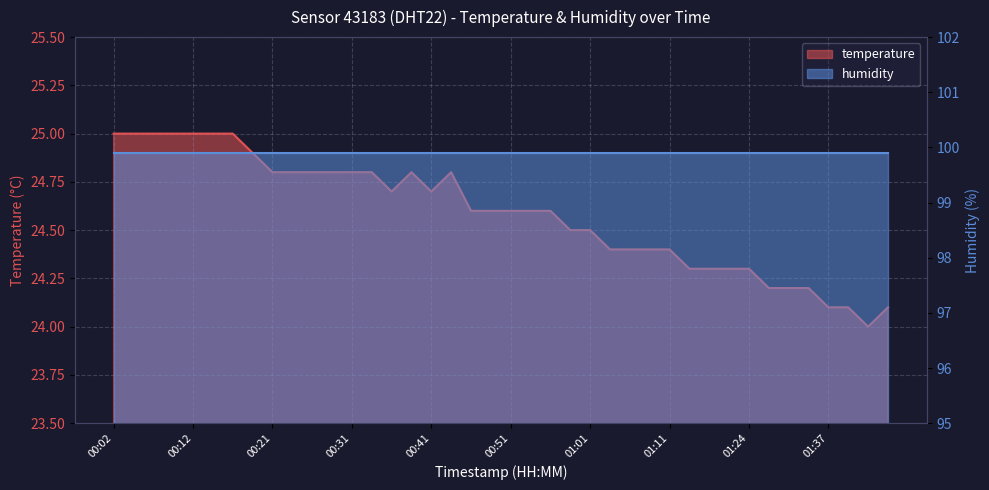

What is the maximum value shown in the chart?

25.0